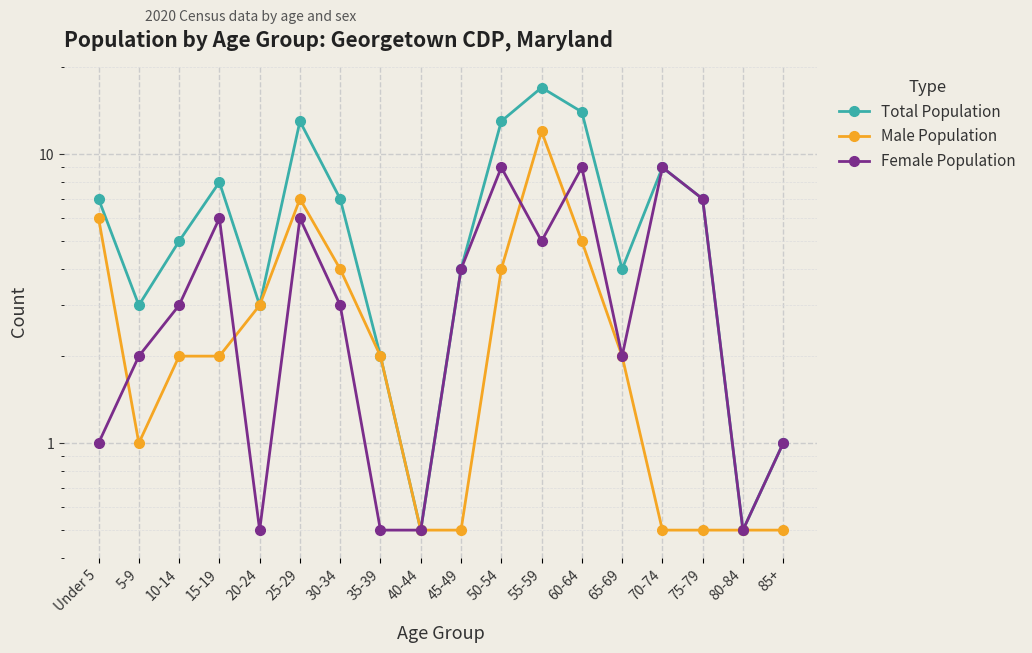

What is the maximum value for Male Population?

12.0